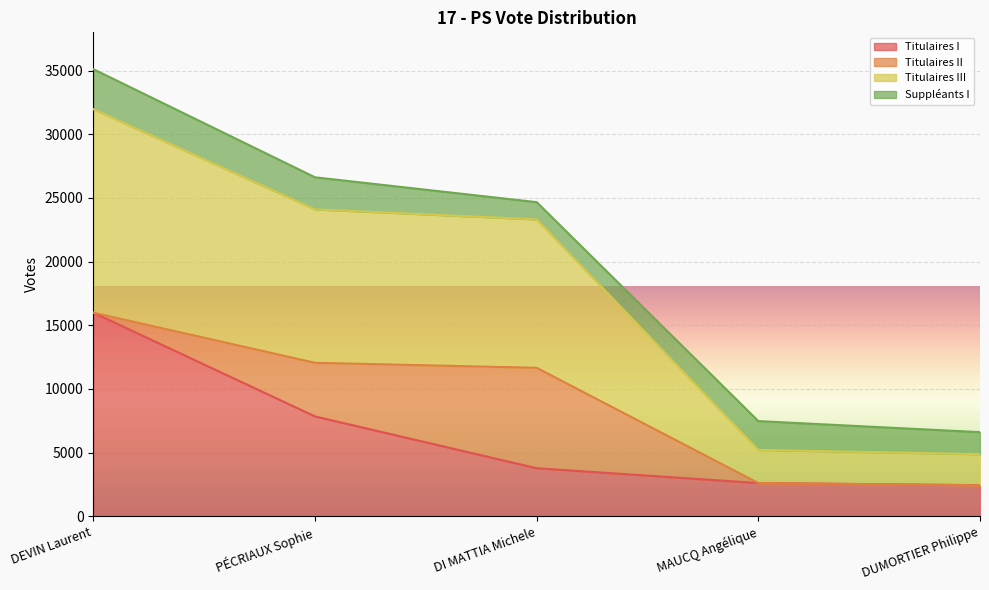

At which category is the sum across all series the highest?

DEVIN Laurent